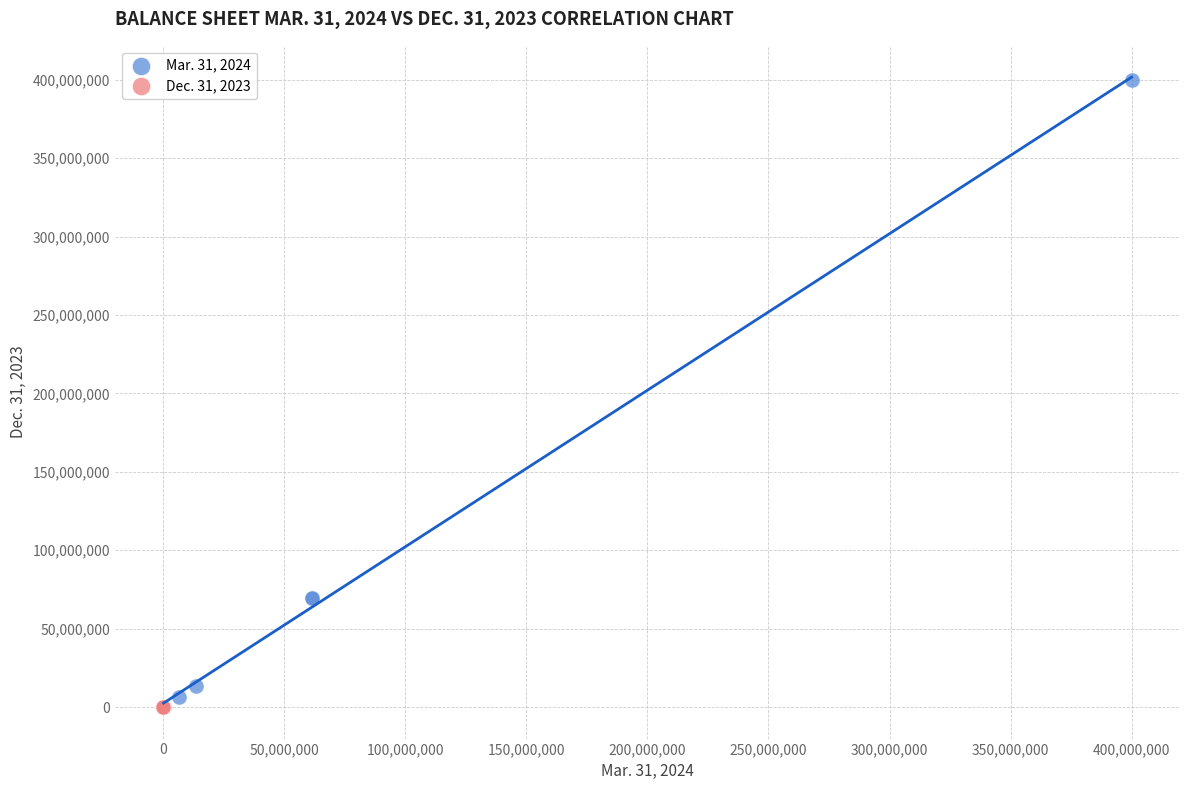

Which series reaches the maximum Y coordinate?

Mar. 31, 2024